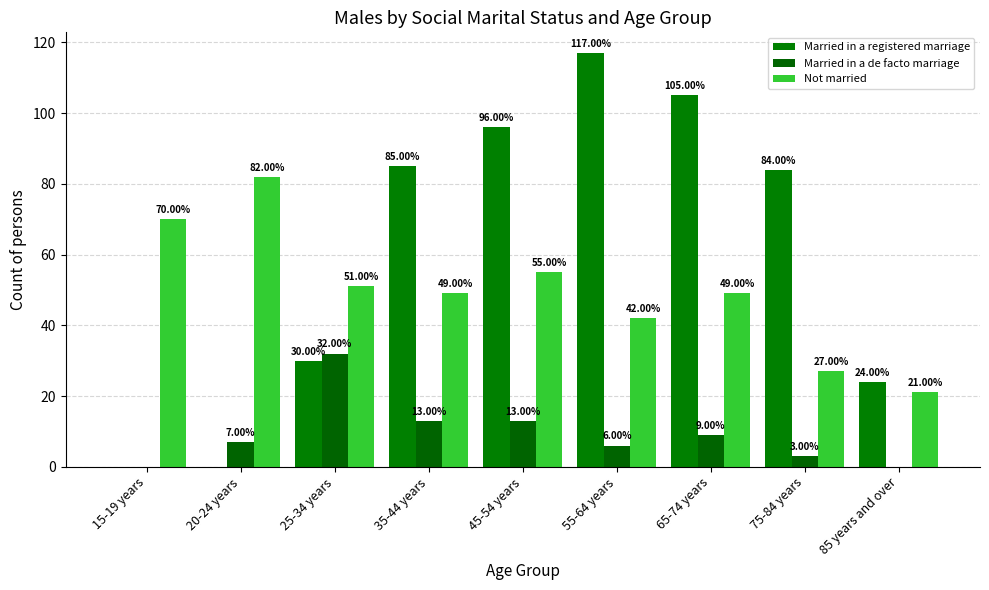

Does the chart contain stacked bars?

No